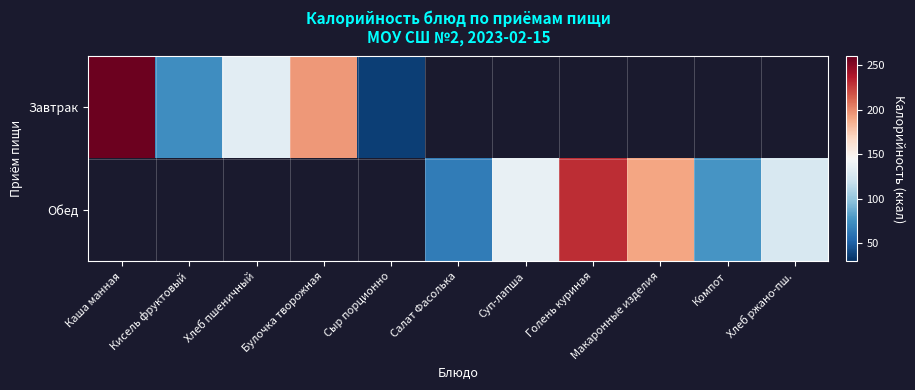

The Завтрак series shows 36.4 at Сыр порционно. True or false?

True